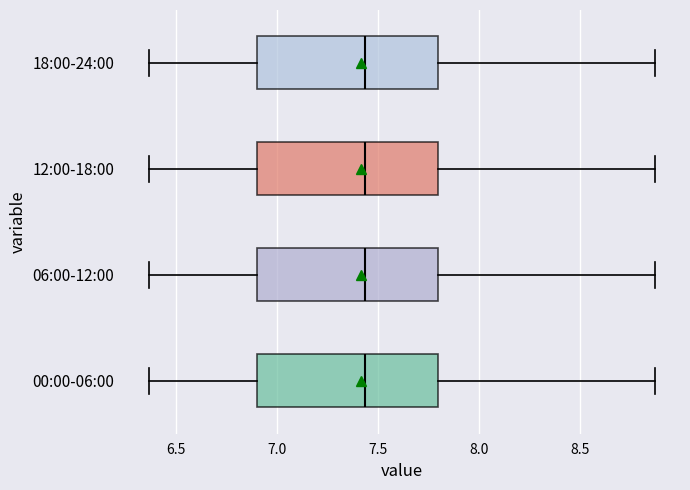

Reading bottom to top, read every box against the x-axis: the position of its median line, the range the box covers, and the ends of its whiskers. The values are not printed on the chart, so give them approximately, as read against the axis.

00:00-06:00: median 7.45, box 6.90 to 7.80, whiskers 6.35 to 8.85
06:00-12:00: median 7.45, box 6.90 to 7.80, whiskers 6.35 to 8.85
12:00-18:00: median 7.45, box 6.90 to 7.80, whiskers 6.35 to 8.85
18:00-24:00: median 7.45, box 6.90 to 7.80, whiskers 6.35 to 8.85